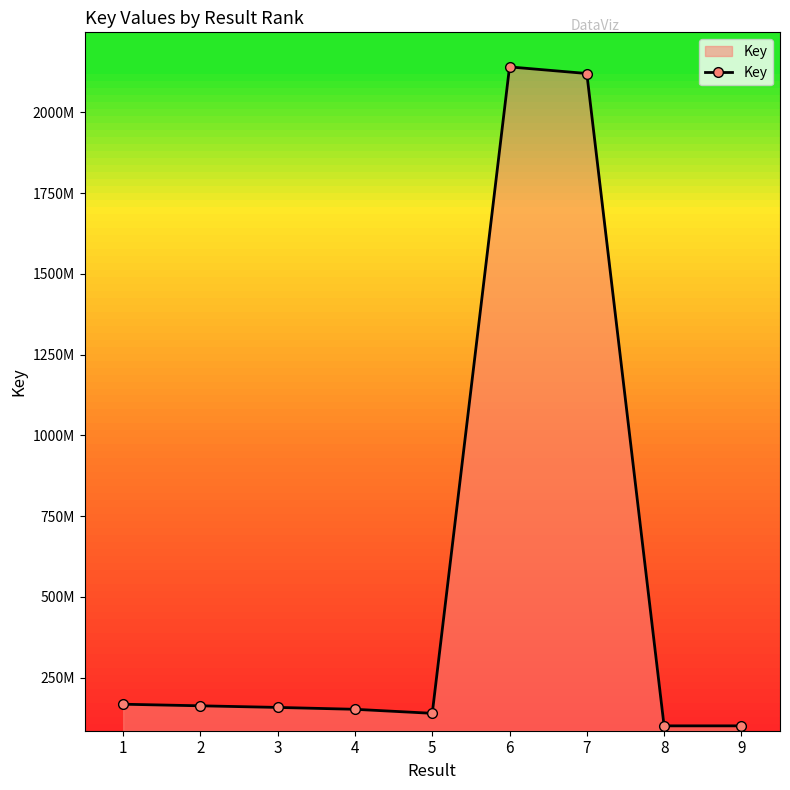

Read the value at 4, to the nearest 50.

151632700